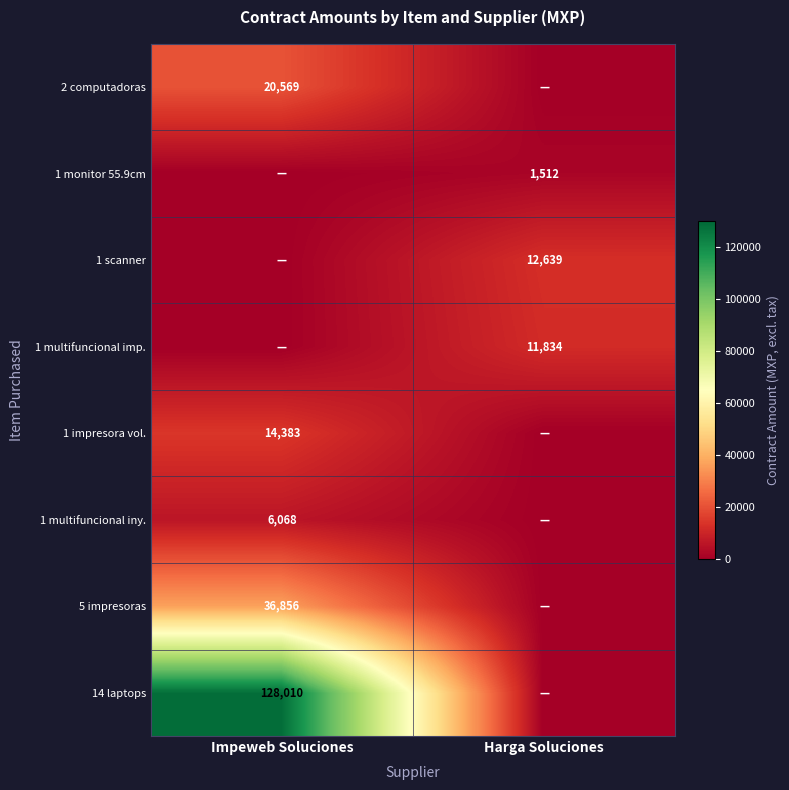

The value of 2 computadoras at Impeweb Soluciones is 13433.4. True or false?

False